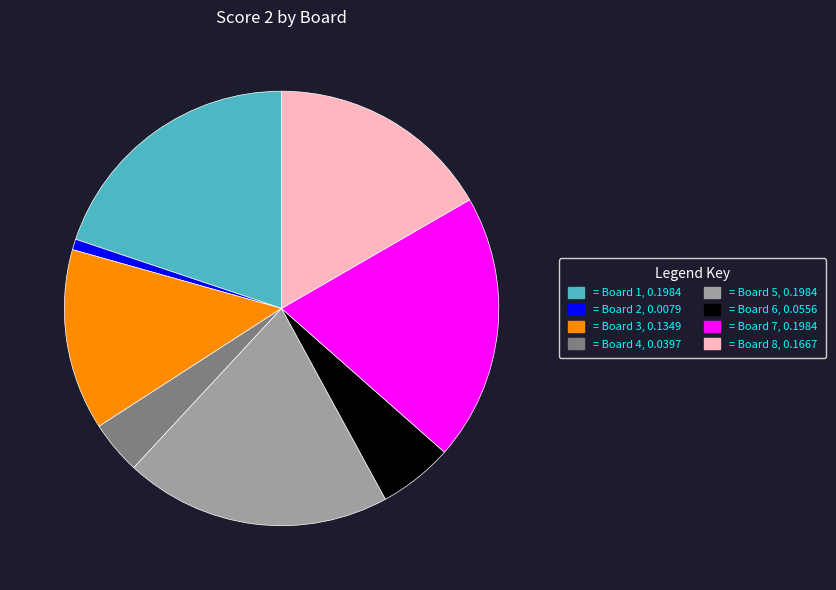

Is there a majority slice in this chart?

No